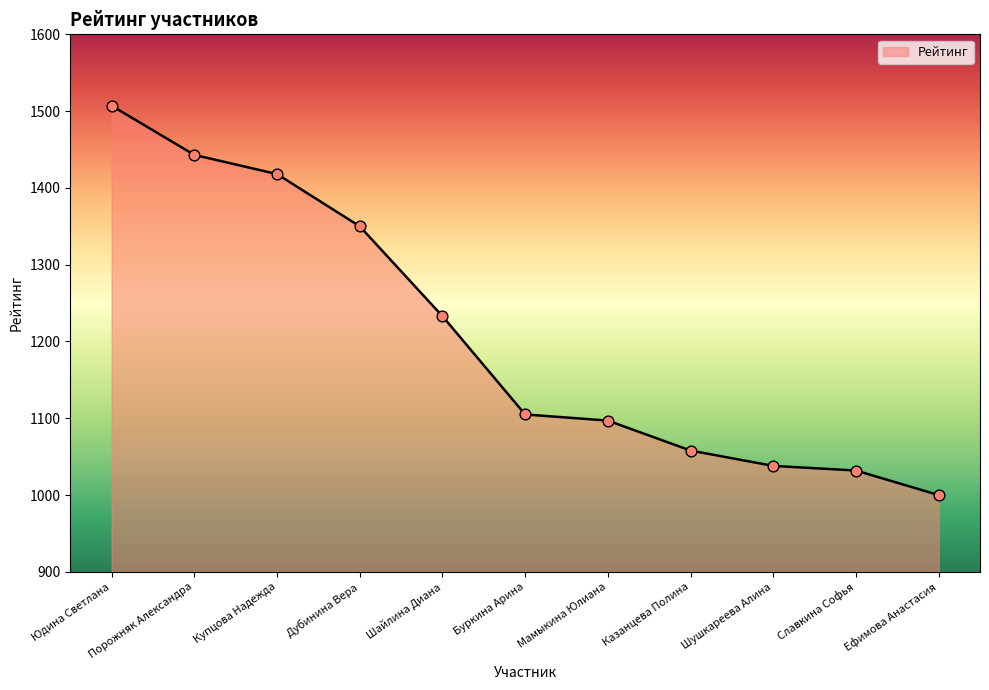

What is the change in value from Купцова Надежда to Буркина Арина?

-313